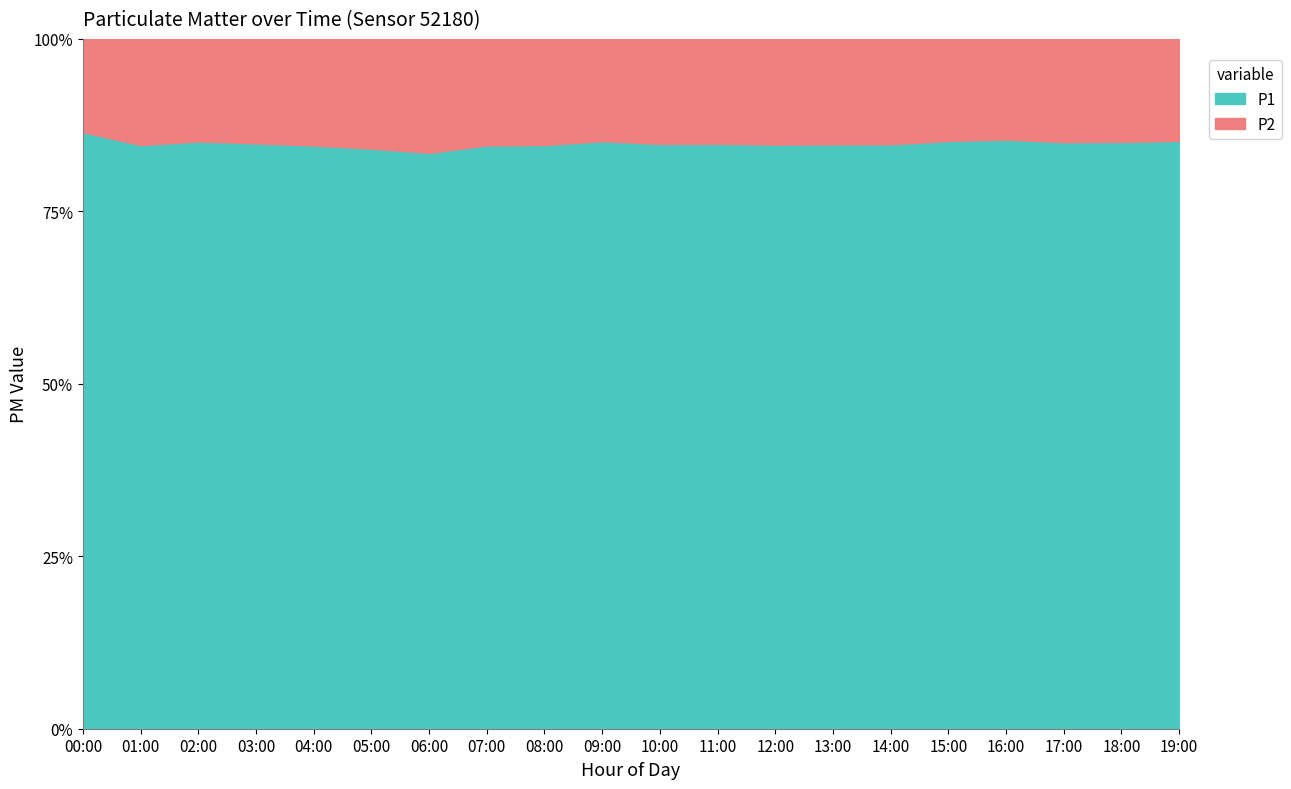

What is the difference between the highest and lowest values at 19:00?

10.2